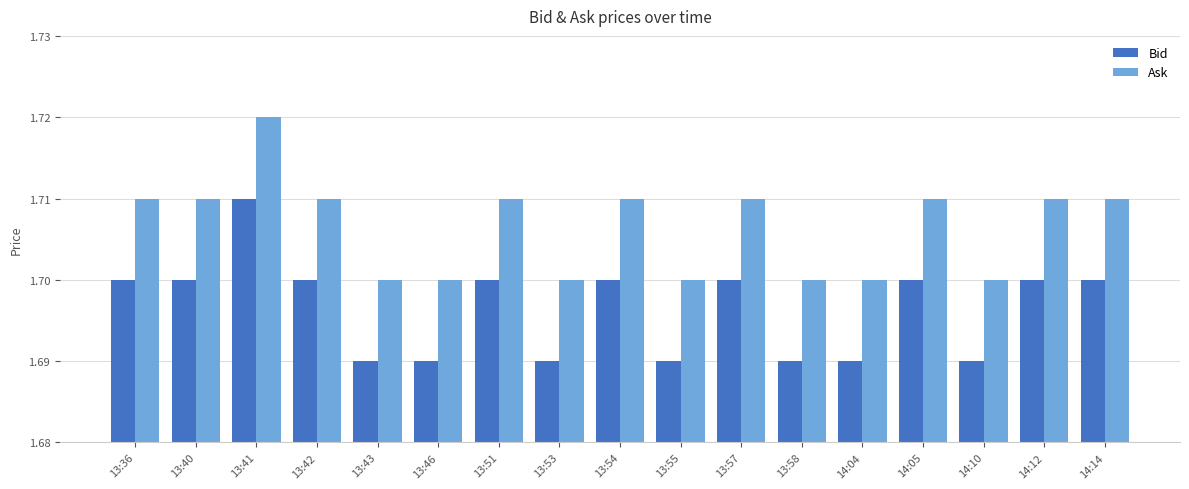

What is the total value across all series at 13:42?

3.4